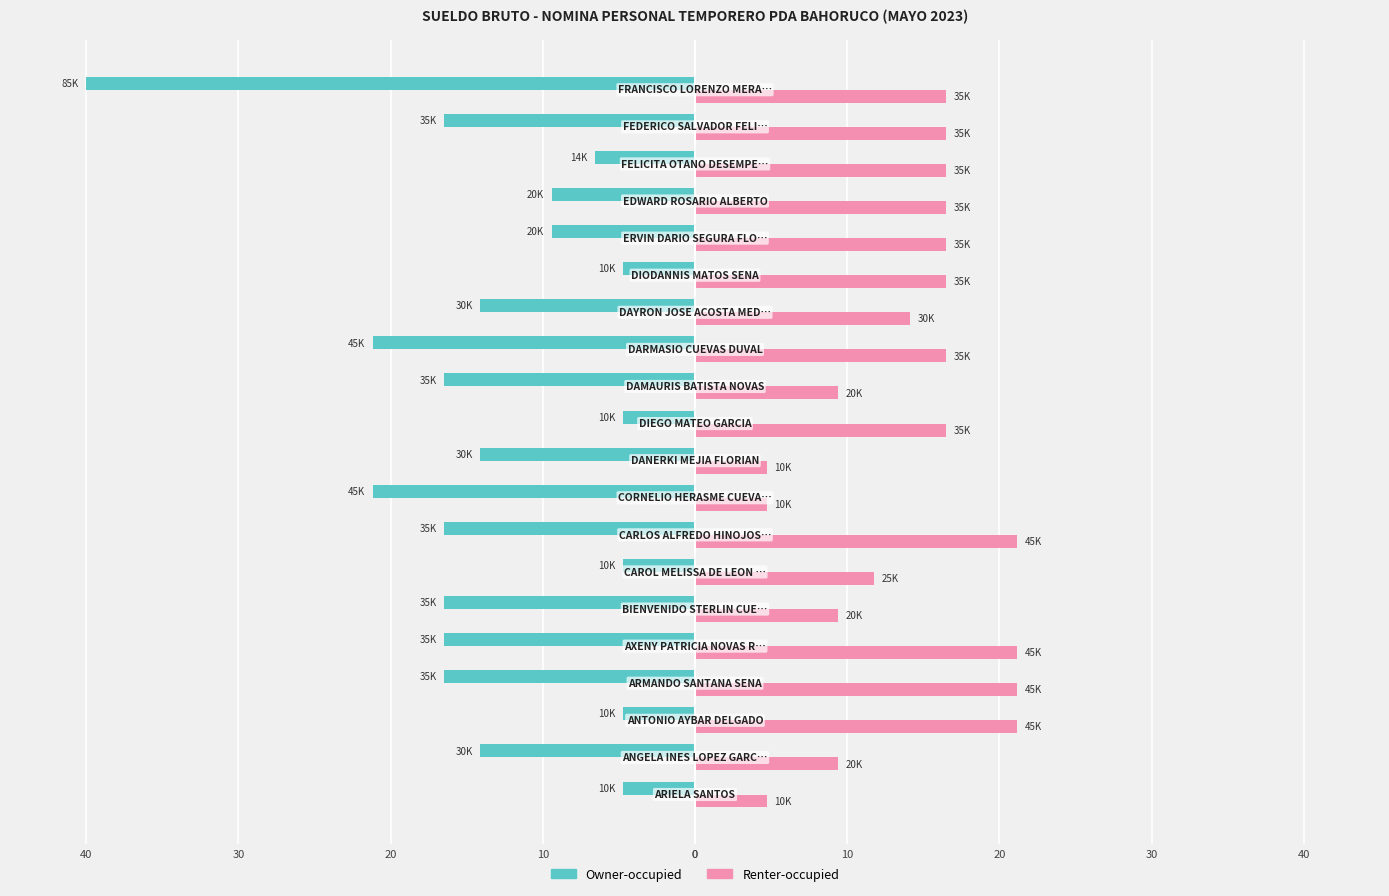

Reading left to right, transcribe all the data shown in this chart.

Owner-occupied: -4.7	-14.1	-4.7	-16.5	-16.5	-16.5	-4.7	-16.5	-21.2	-14.1	-4.7	-16.5	-21.2	-14.1	-4.7	-9.4	-9.4	-6.6	-16.5	-40.0
Renter-occupied: 4.7	9.4	21.2	21.2	21.2	9.4	11.8	21.2	4.7	4.7	16.5	9.4	16.5	14.1	16.5	16.5	16.5	16.5	16.5	16.5